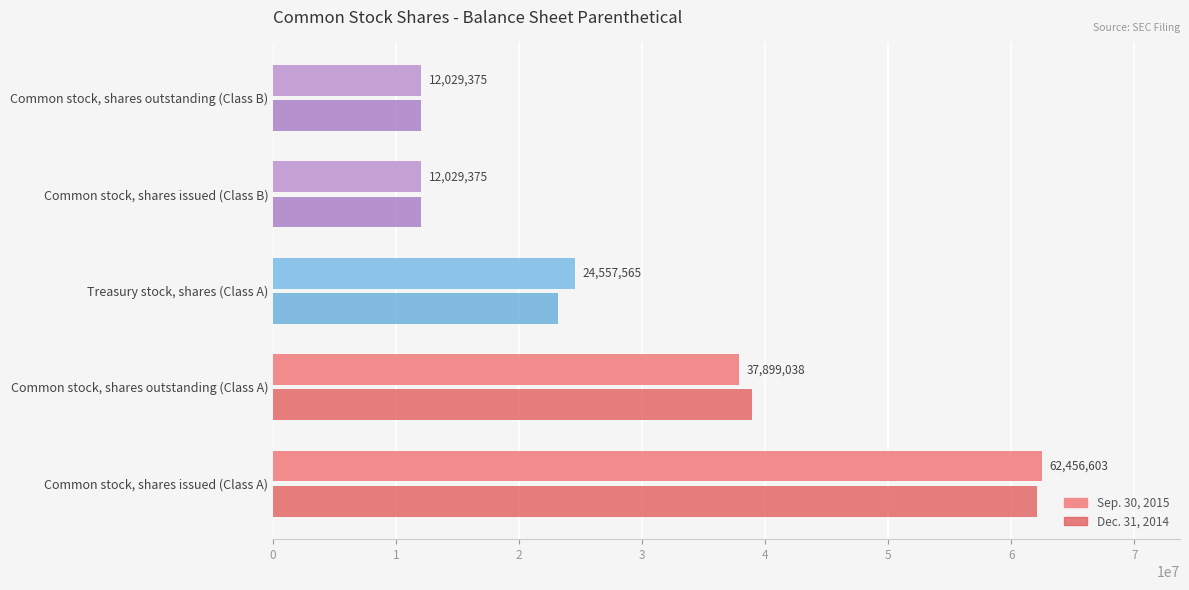

Count the number of data series in this chart.

2